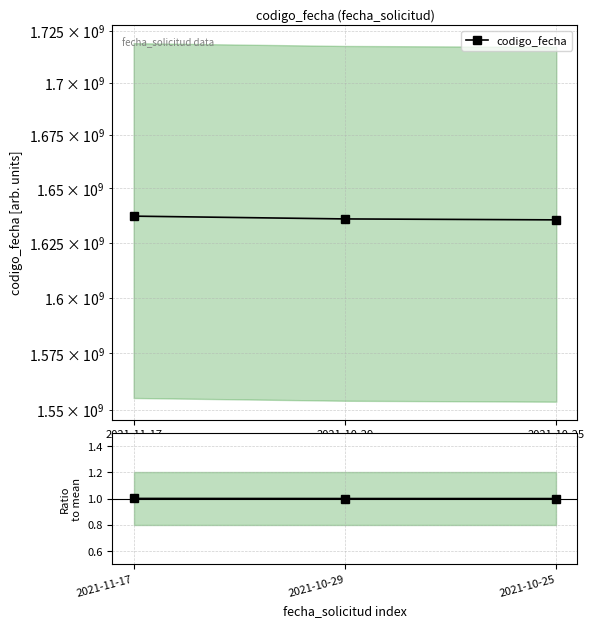

The Ratio to mean series shows 1.4 at 2021-10-29. True or false?

False